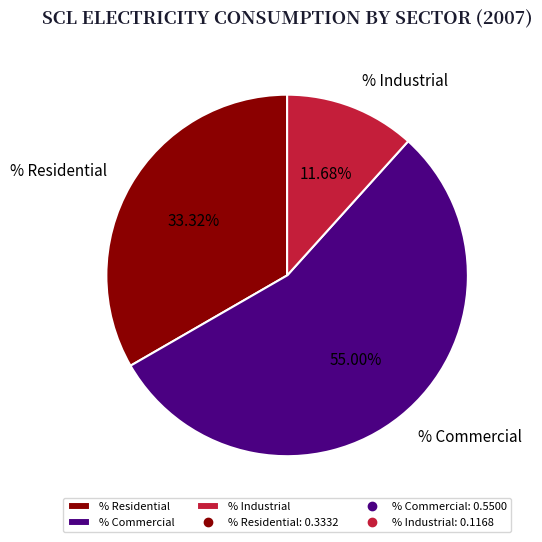

What percentage is NOT represented by % Commercial?

45.0%